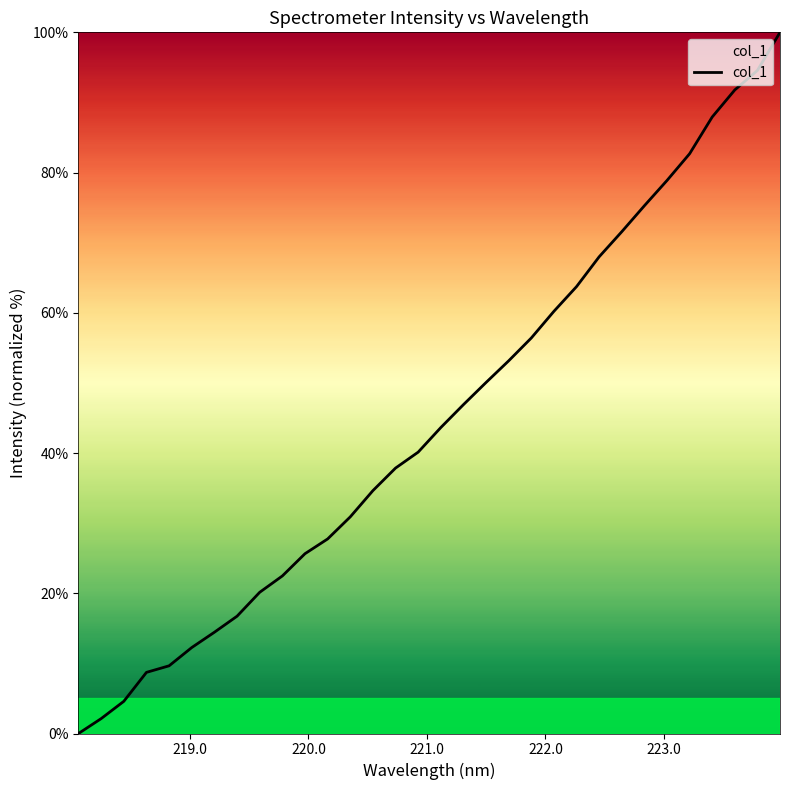

How many values are above zero?

31